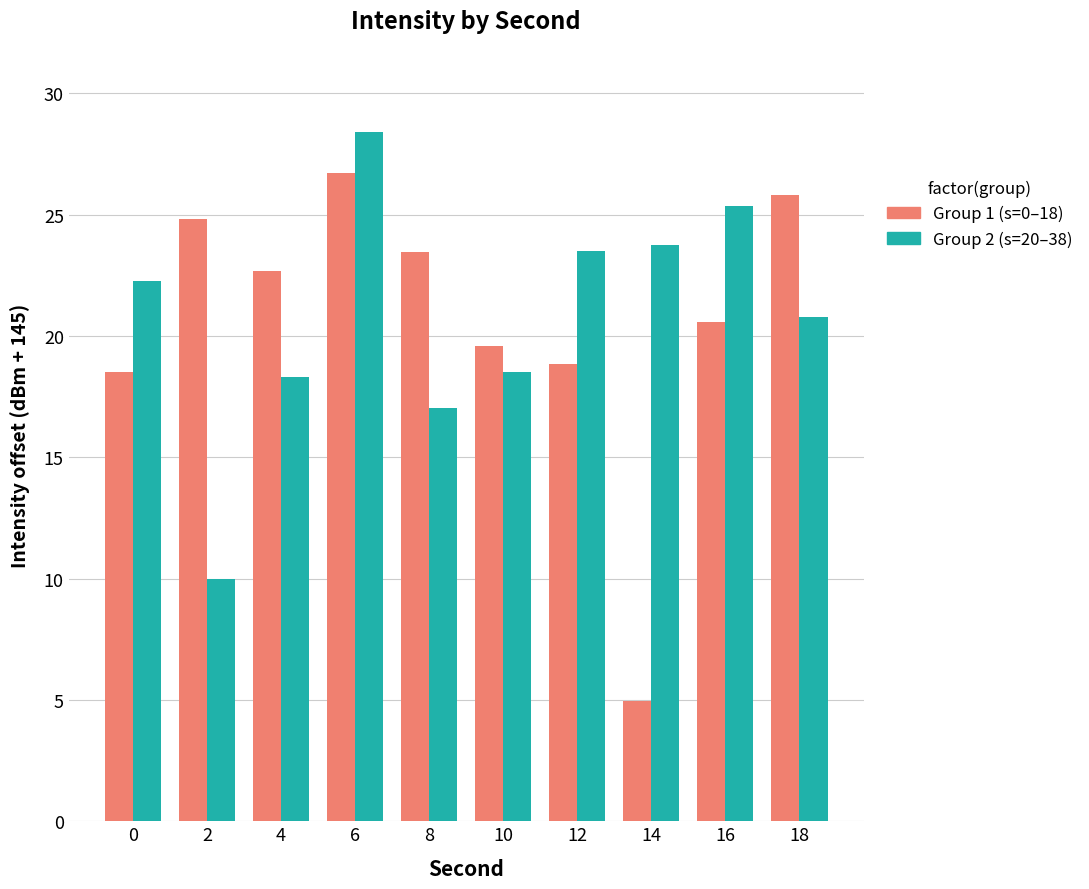

At 12, list the series in order from largest to smallest.

Group 2 (s=20–38), Group 1 (s=0–18)